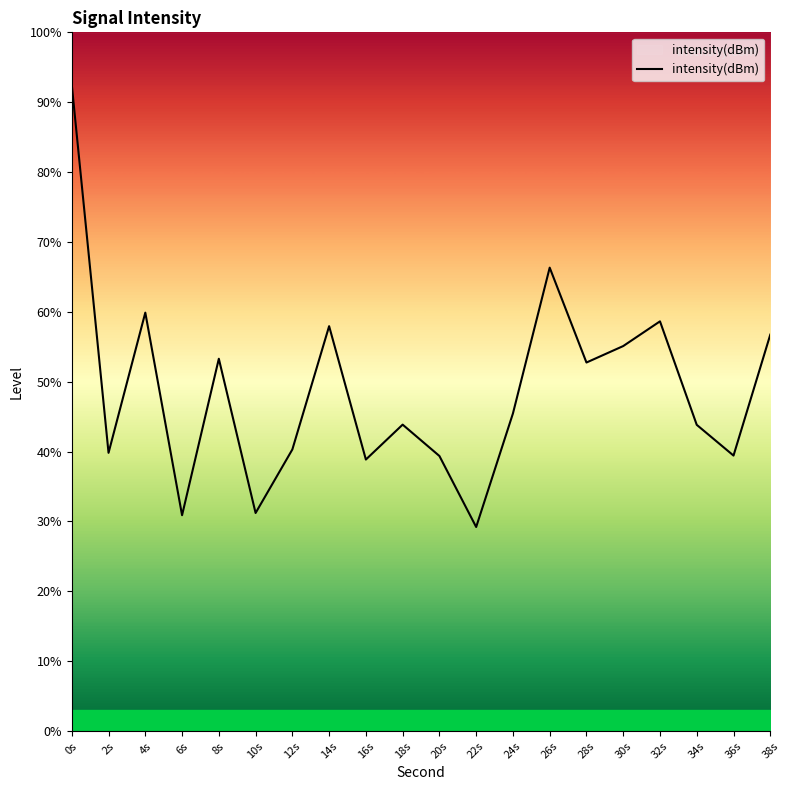

The value at 18s is 63.9. True or false?

False